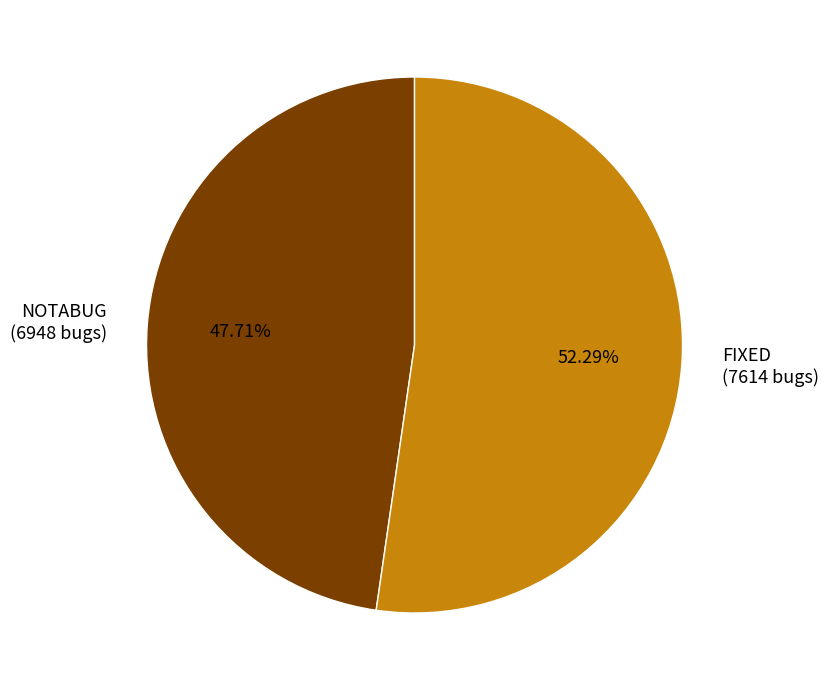

How many segments does this pie chart have?

2